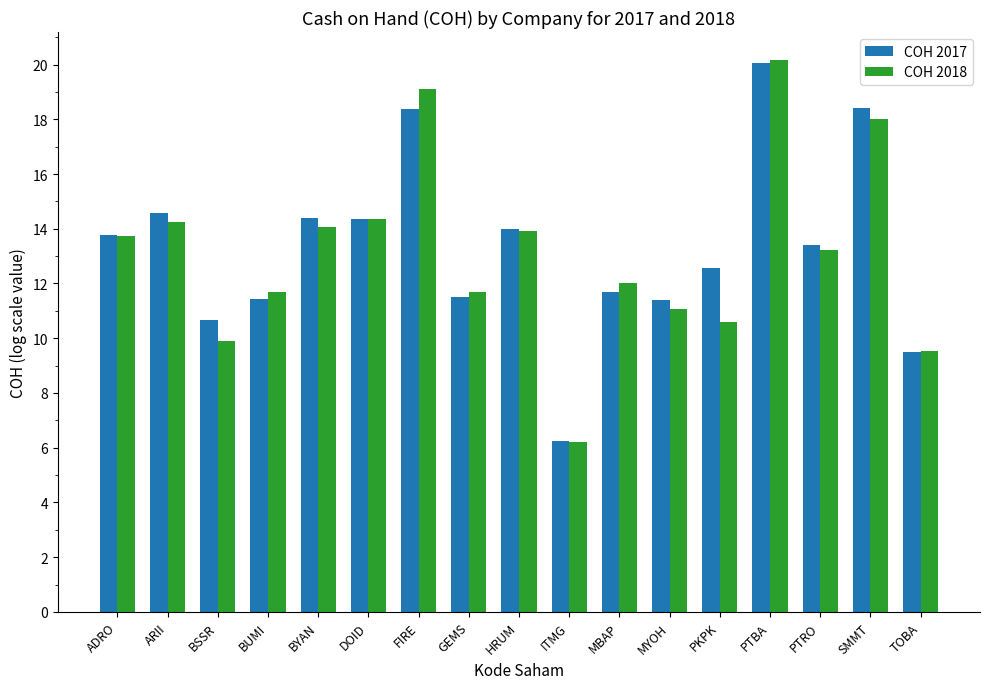

What is the average value of the COH 2017 series?

13.3